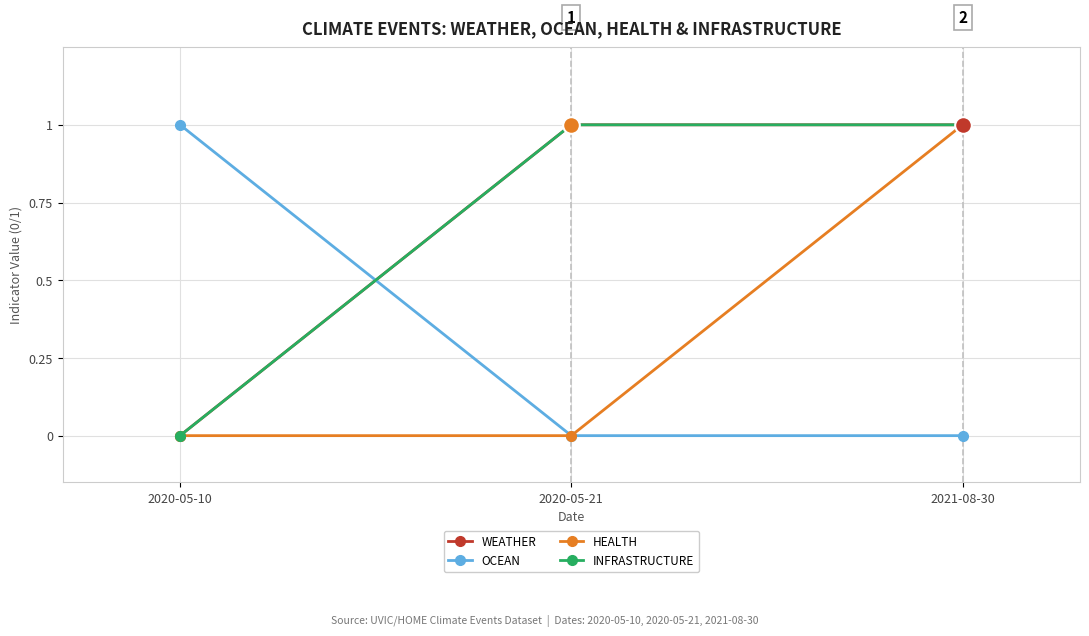

Which series has the widest spread of values?

WEATHER